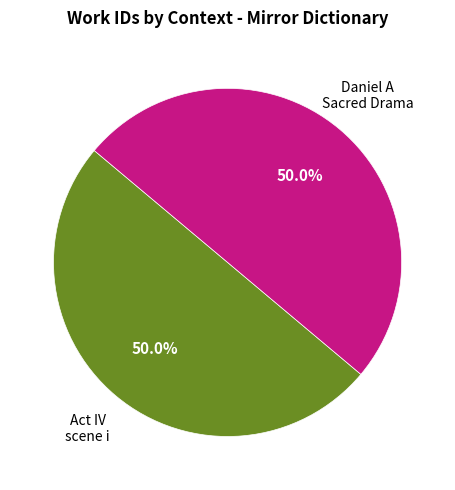

How many slices are in this pie chart?

2